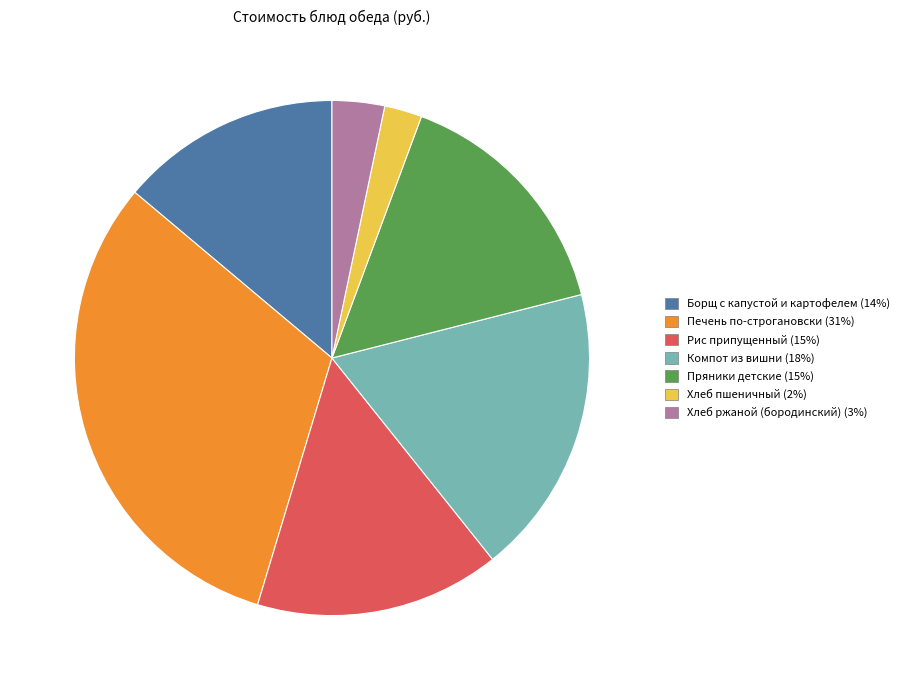

How many segments does this pie chart have?

7